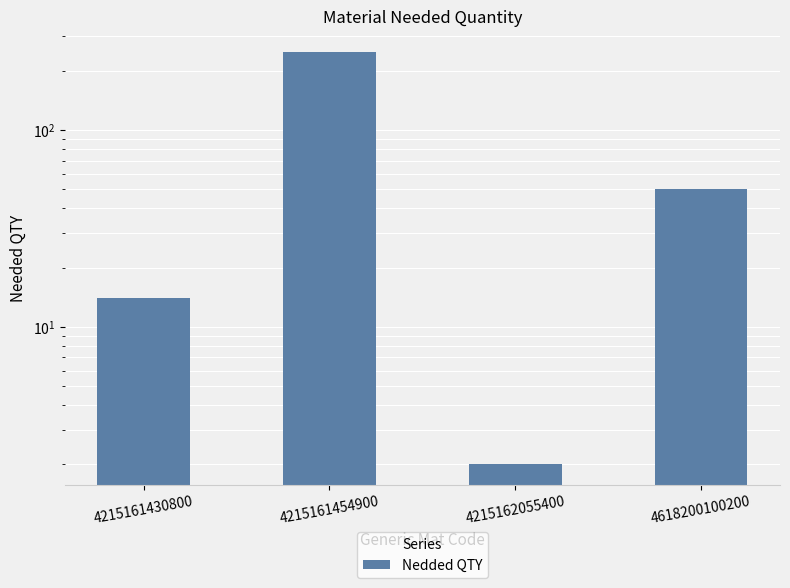

At which category does the chart reach its peak across all series?

4215161454900